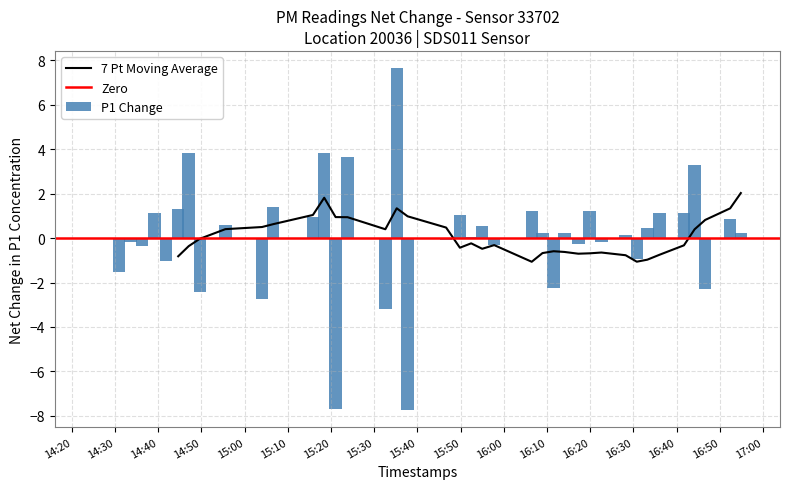

What is the sum of all P1 Change values?

3.0